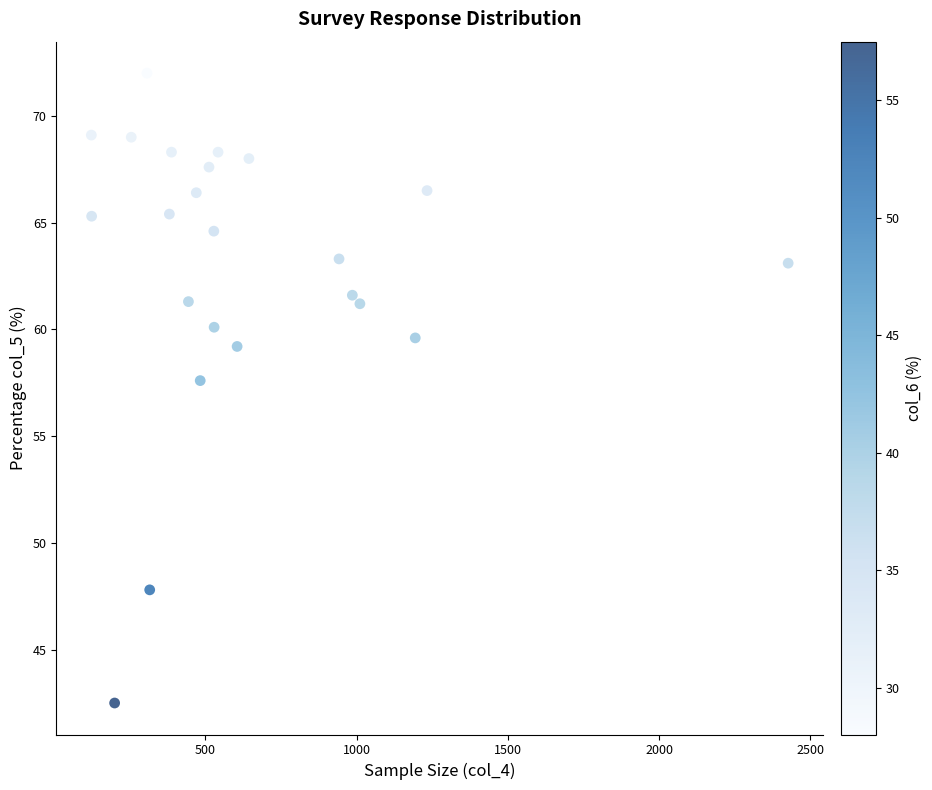

What is the range of X values (max minus min)?

2304.0